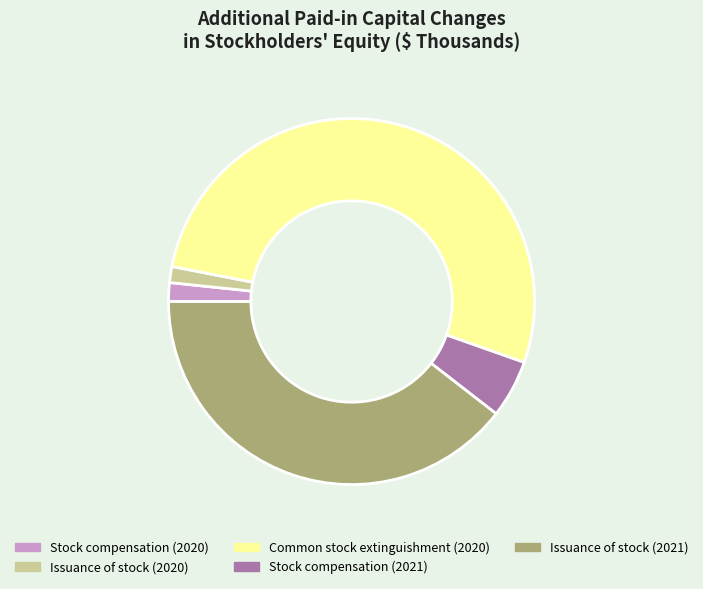

Which has a higher value, Common stock extinguishment (2020) or Stock compensation (2021)?

Common stock extinguishment (2020)